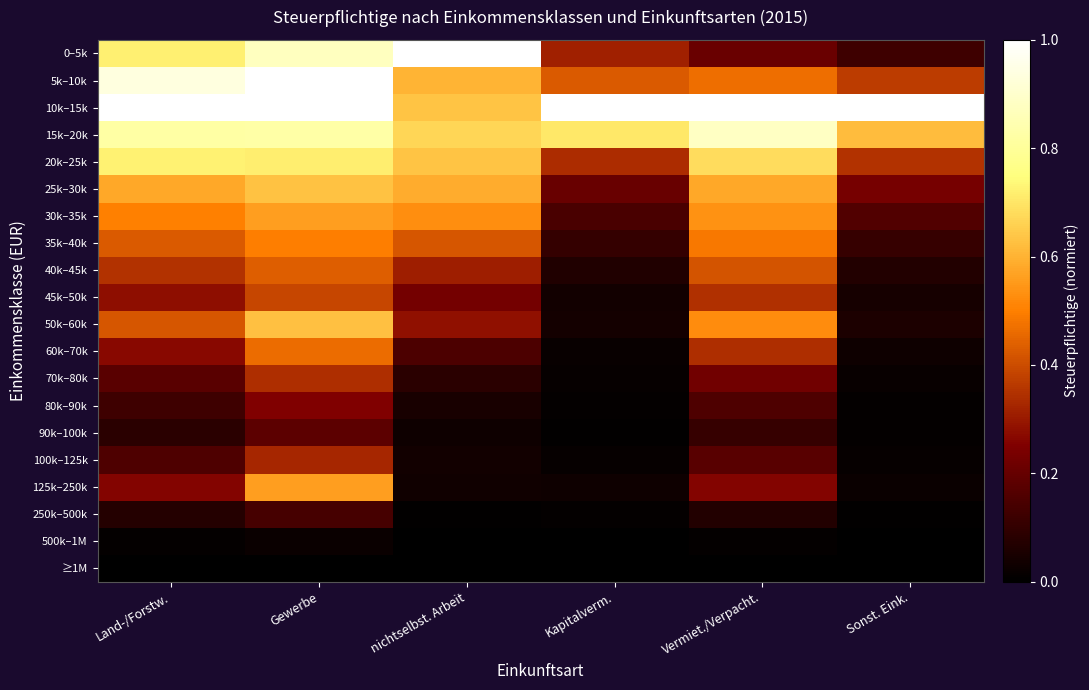

Which series has the largest total across all categories?

10k–15k